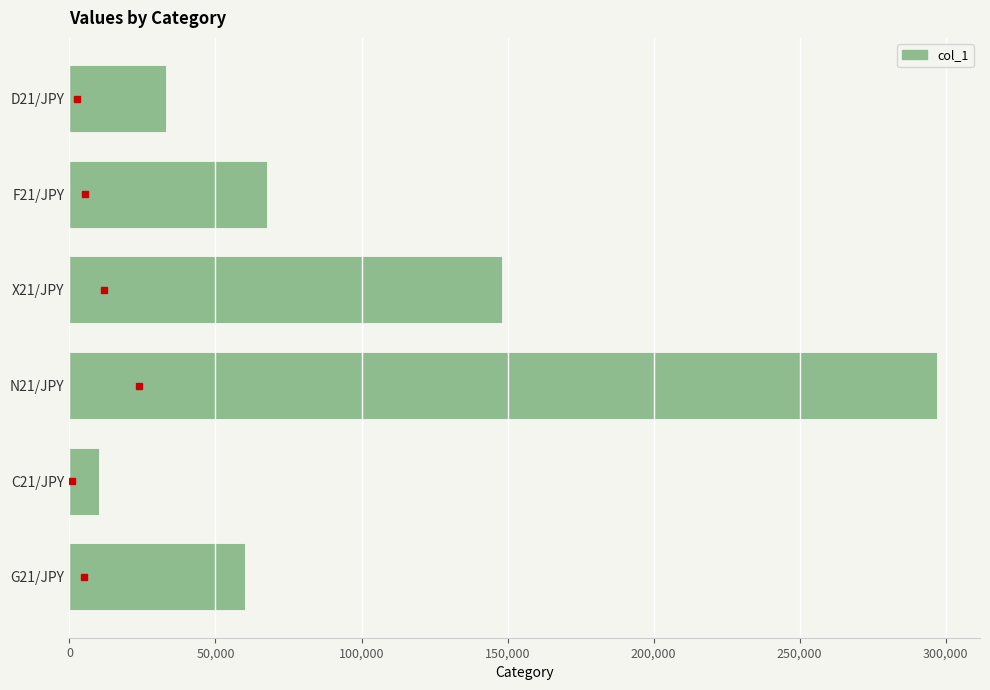

Which label corresponds to the smallest value in the chart?

C21/JPY